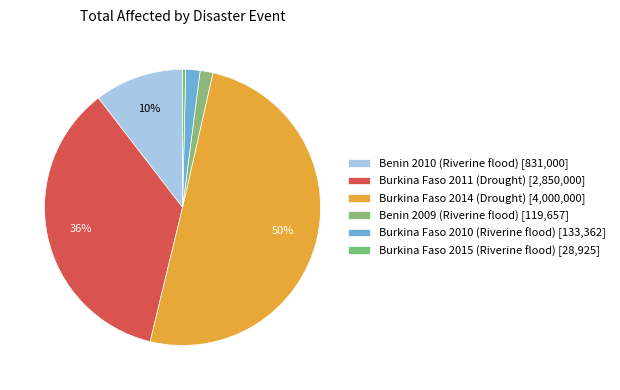

Between Burkina Faso 2014 (Drought) and Burkina Faso 2011 (Drought), which is larger?

Burkina Faso 2014 (Drought)